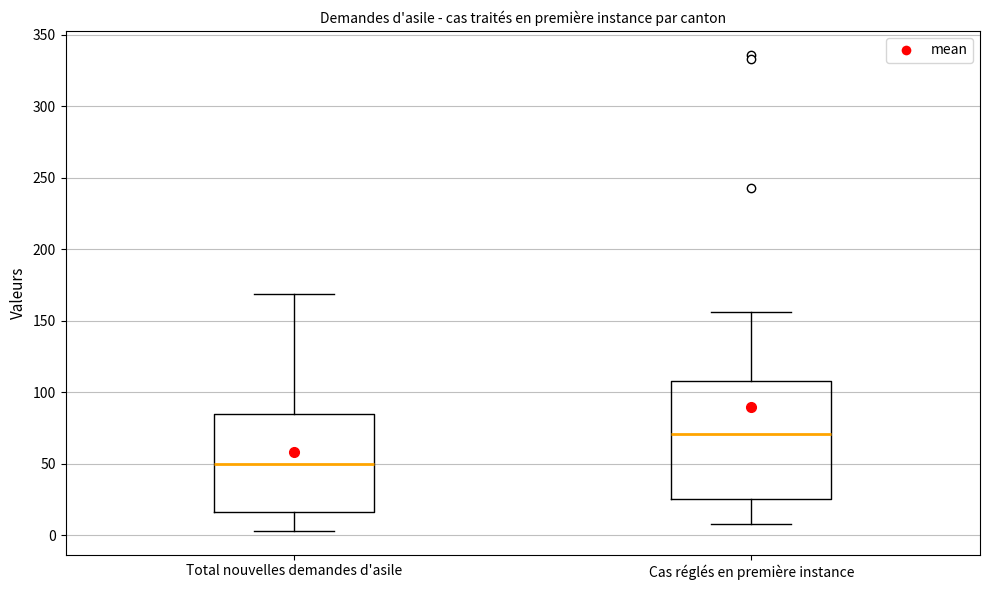

Where is the upper edge of the box for Total nouvelles demandes d'asile on the y-axis? The values are not printed on the chart, so give them approximately, as read against the axis.

85